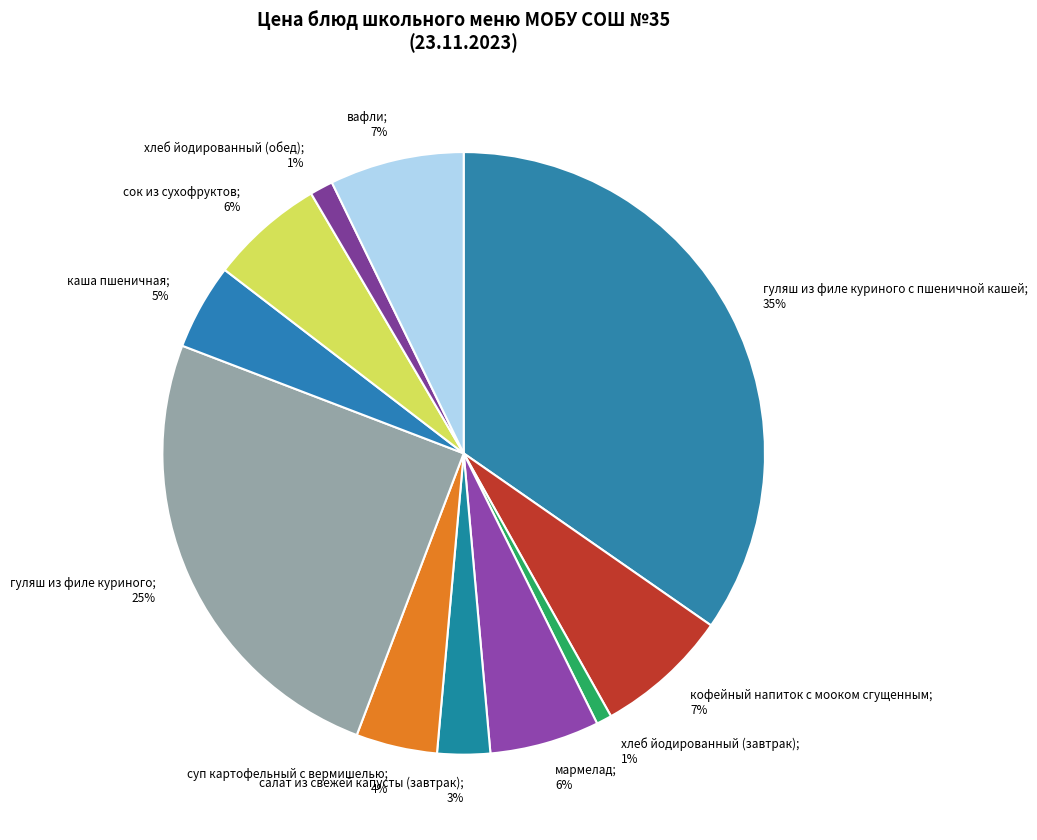

To the nearest percent, what portion does сок из сухофруктов; 6% represent?

6%